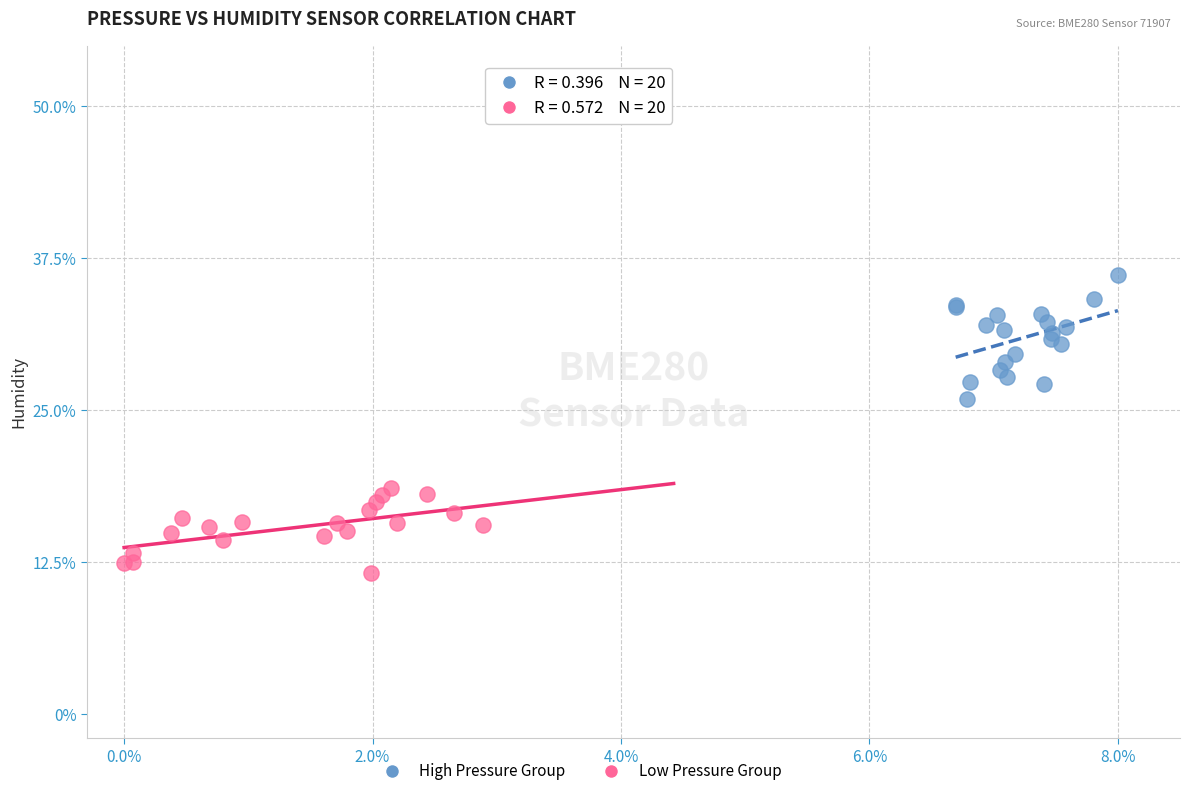

Which series reaches the maximum Y coordinate?

High Pressure Group